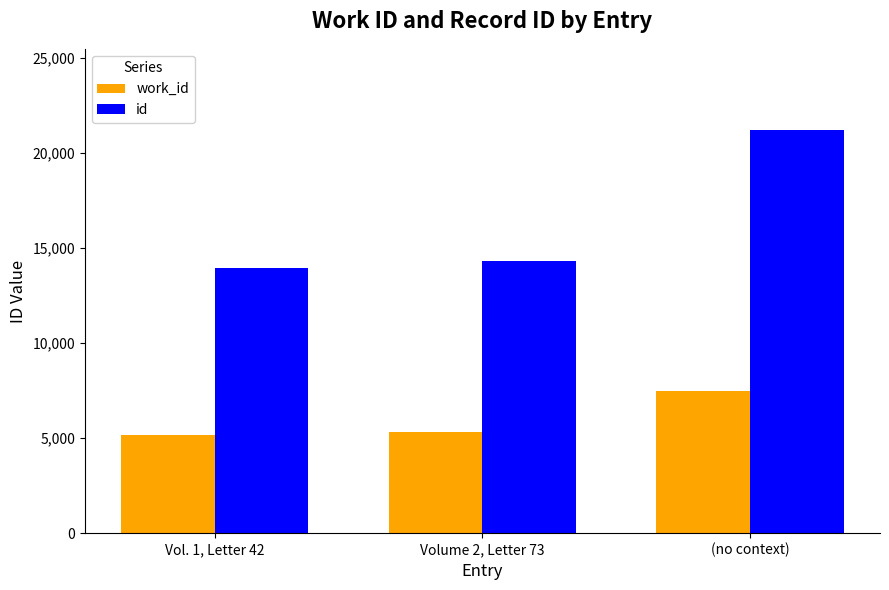

What is the minimum value for id?

13966